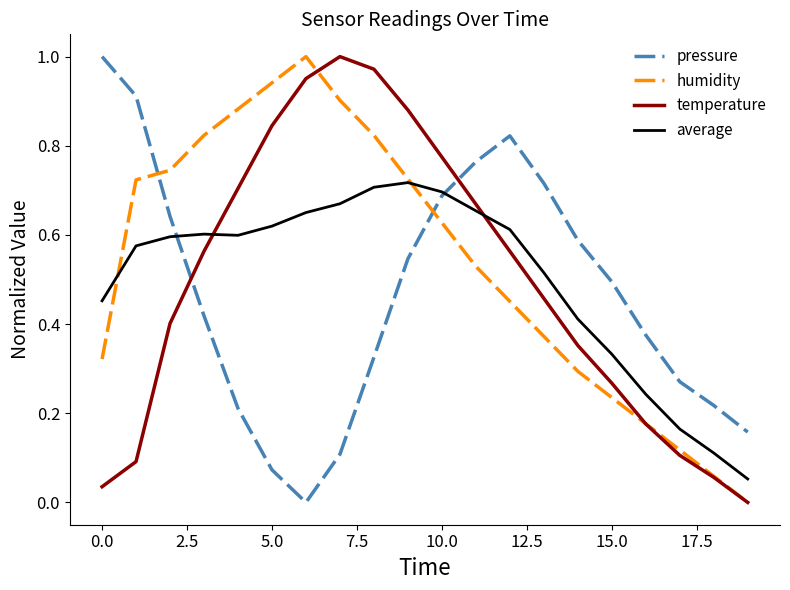

Which series has the largest total across all categories?

humidity